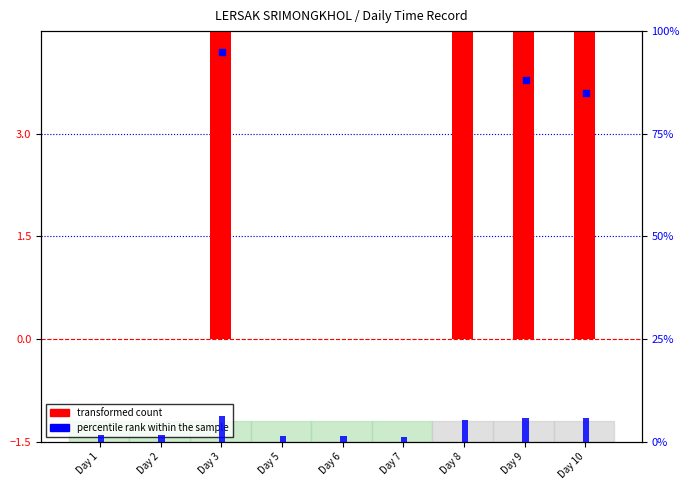

Which series has the widest spread of Y values?

transformed count